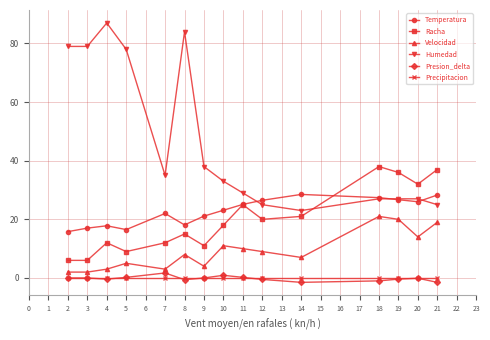

After their last crossing, which series has the higher values: Temperatura or Humedad?

Temperatura